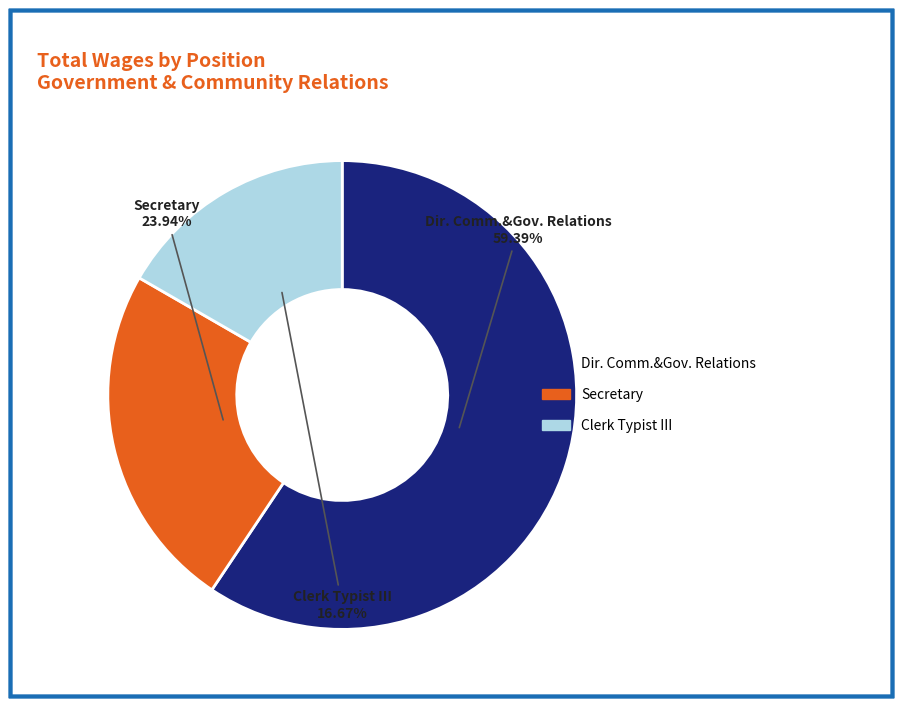

To the nearest percent, what is the difference between the largest and smallest slice percentages?

43%